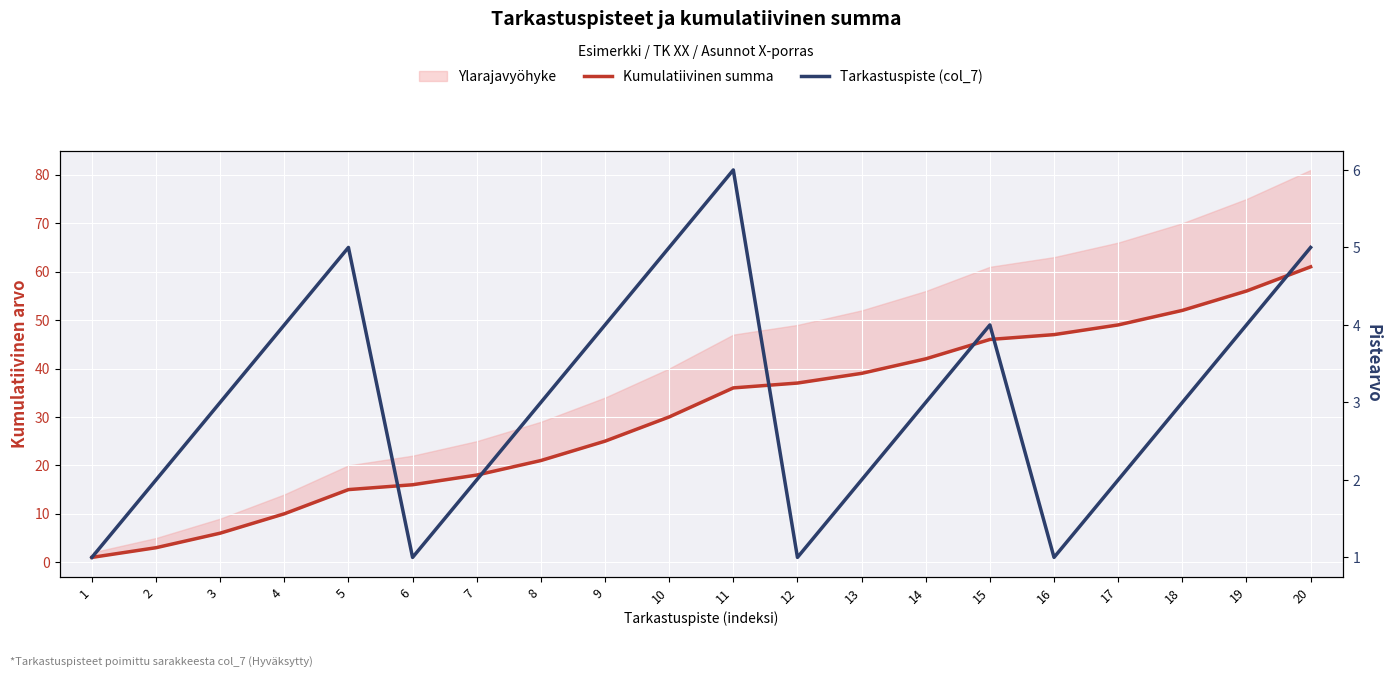

At which category is the sum across all series the highest?

20